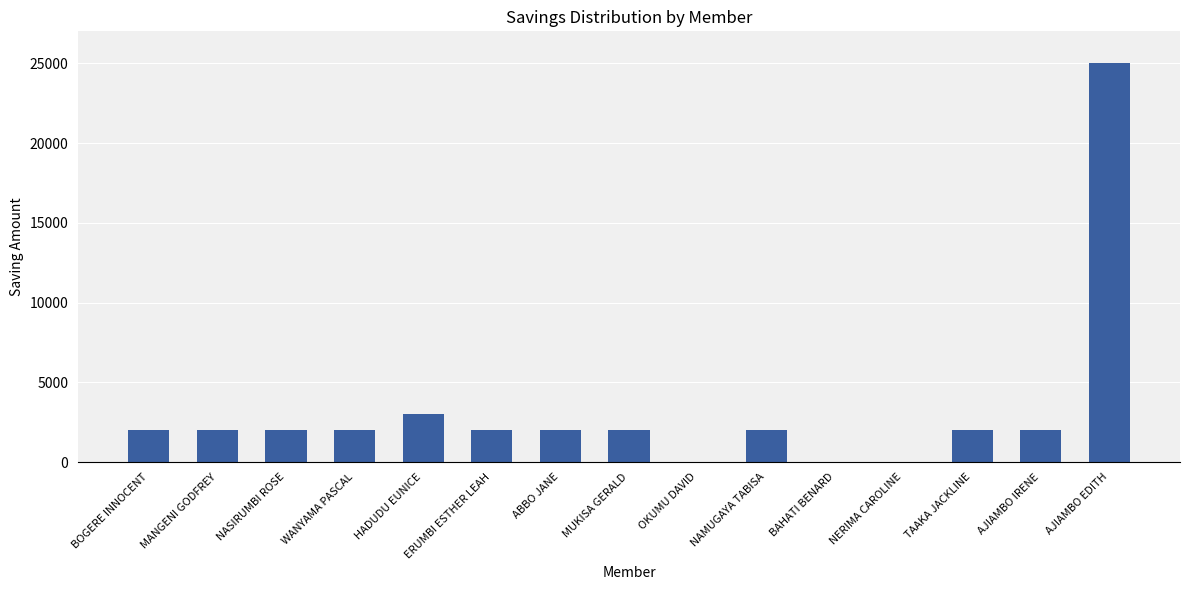

What is the sum of all values?

48000